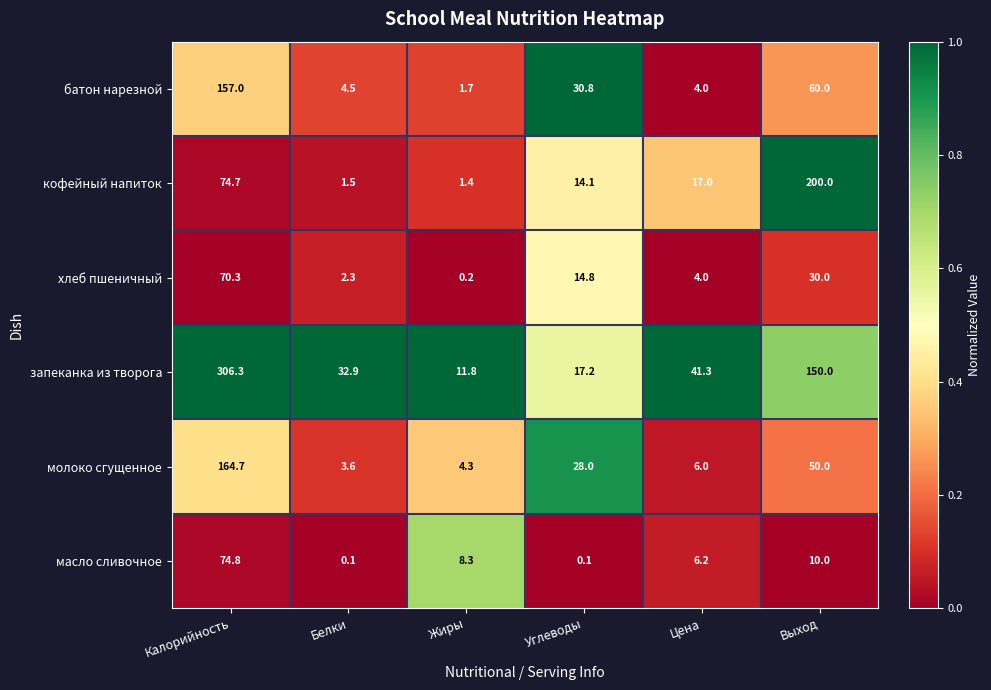

What is the difference between the maximum and minimum values in the запеканка из творога series?

294.5